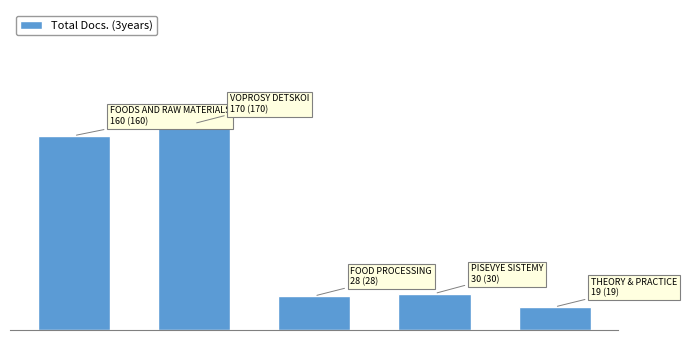

Are the bars horizontal?

No